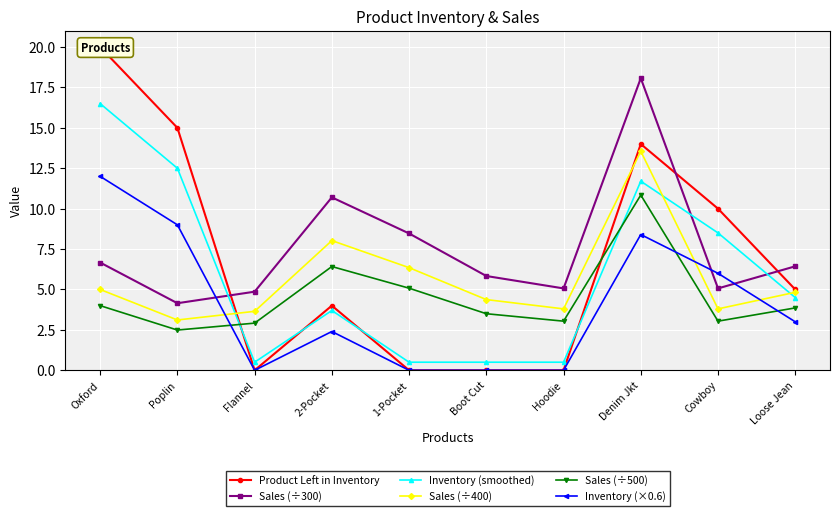

Between Hoodie and Loose Jean, which series saw the biggest shift?

Product Left in Inventory